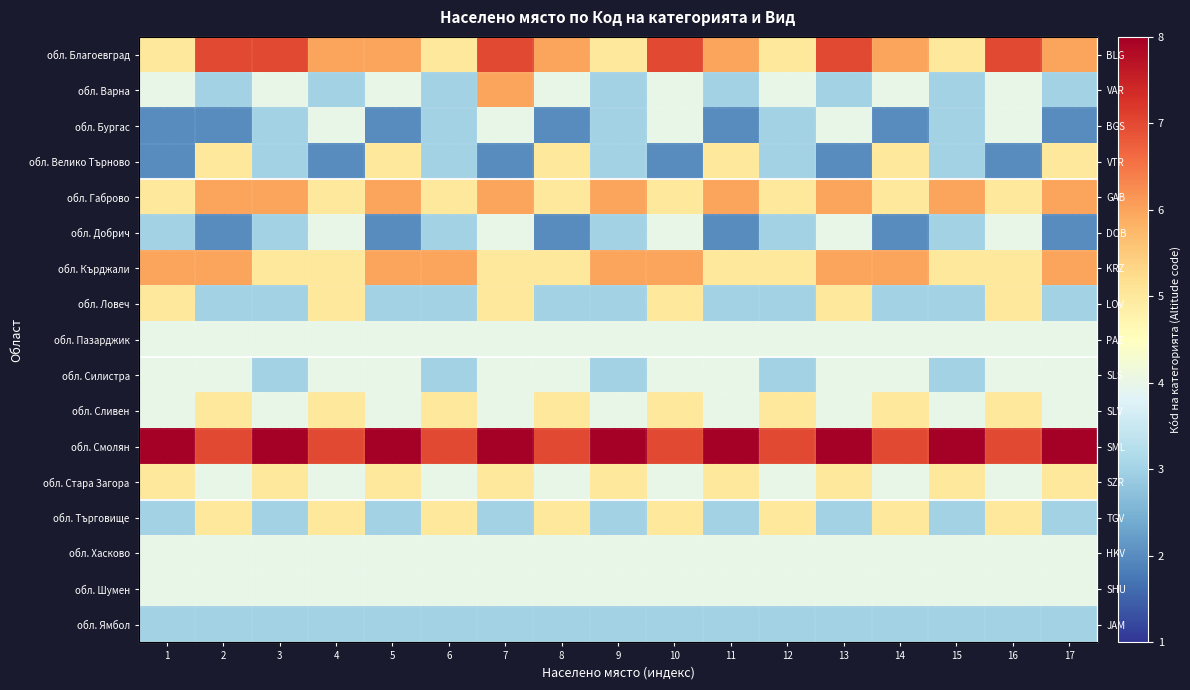

True or false: обл. Благоевград has a value of 6 at 8.

True